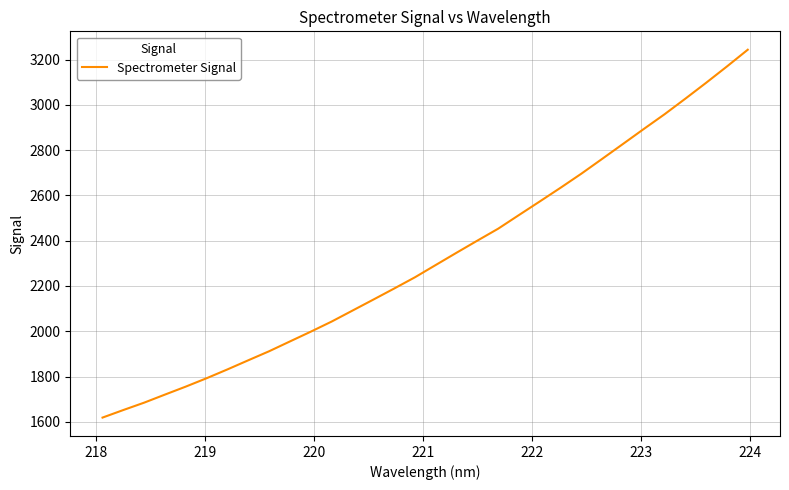

What is the difference between the maximum and minimum values?

1624.9